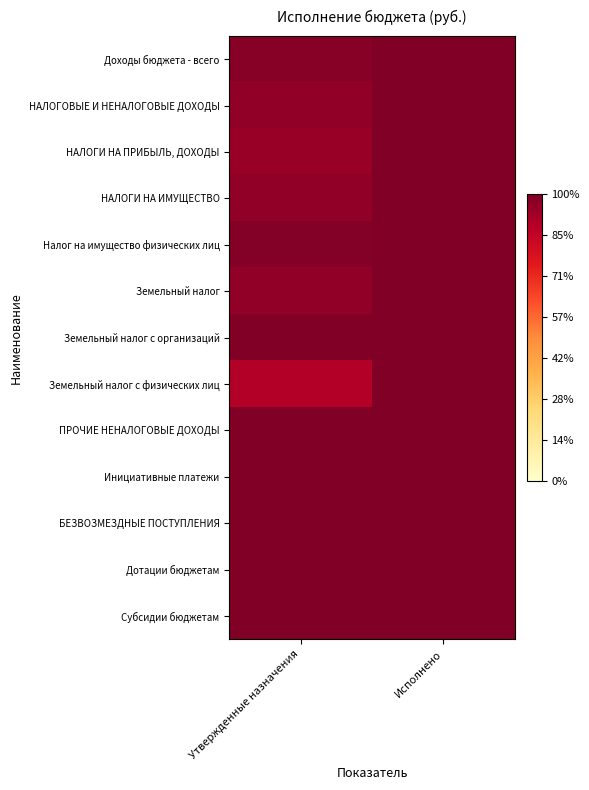

Rank the series at Исполнено from lowest to highest value.

Доходы бюджета - всего, НАЛОГОВЫЕ И НЕНАЛОГОВЫЕ ДОХОДЫ, НАЛОГИ НА ПРИБЫЛЬ, ДОХОДЫ, НАЛОГИ НА ИМУЩЕСТВО, Налог на имущество физических лиц, Земельный налог, Земельный налог с организаций, Земельный налог с физических лиц, ПРОЧИЕ НЕНАЛОГОВЫЕ ДОХОДЫ, Инициативные платежи, БЕЗВОЗМЕЗДНЫЕ ПОСТУПЛЕНИЯ, Дотации бюджетам, Субсидии бюджетам